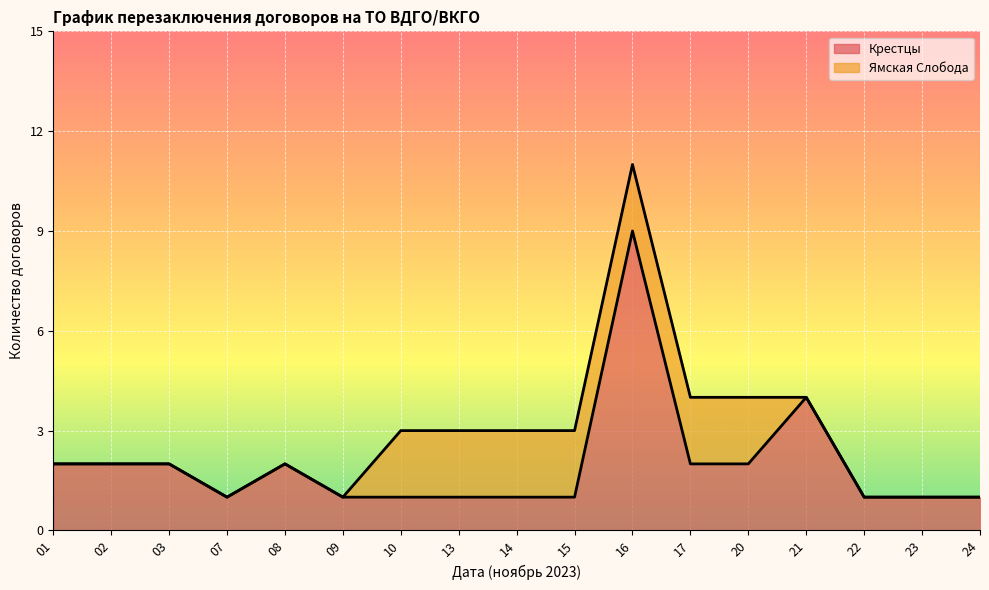

What is the sum of the values at 02 and 24?

3